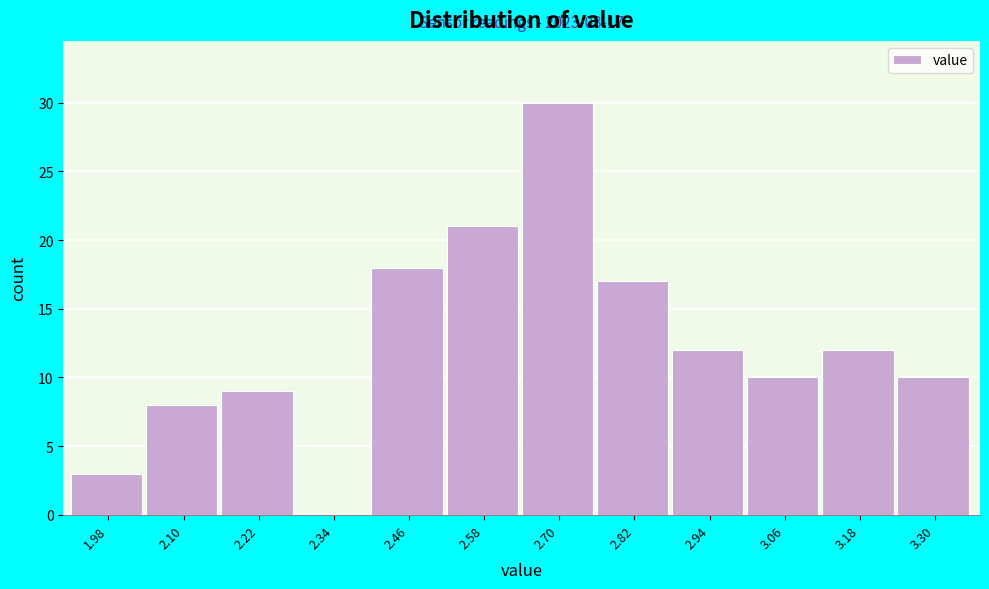

Reading left to right, what are all the values shown in this chart?

1.98=3	2.10=8	2.22=9	2.34=0	2.46=18	2.58=21	2.70=30	2.82=17	2.94=12	3.06=10	3.18=12	3.30=10